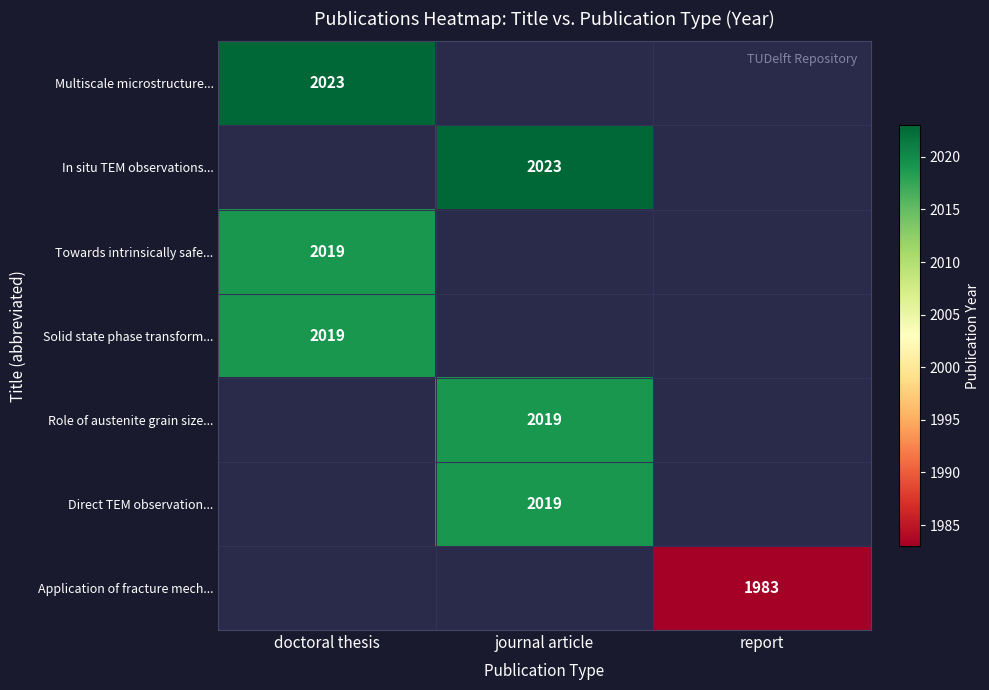

The value of Application of fracture mech... at report is 3308. True or false?

False